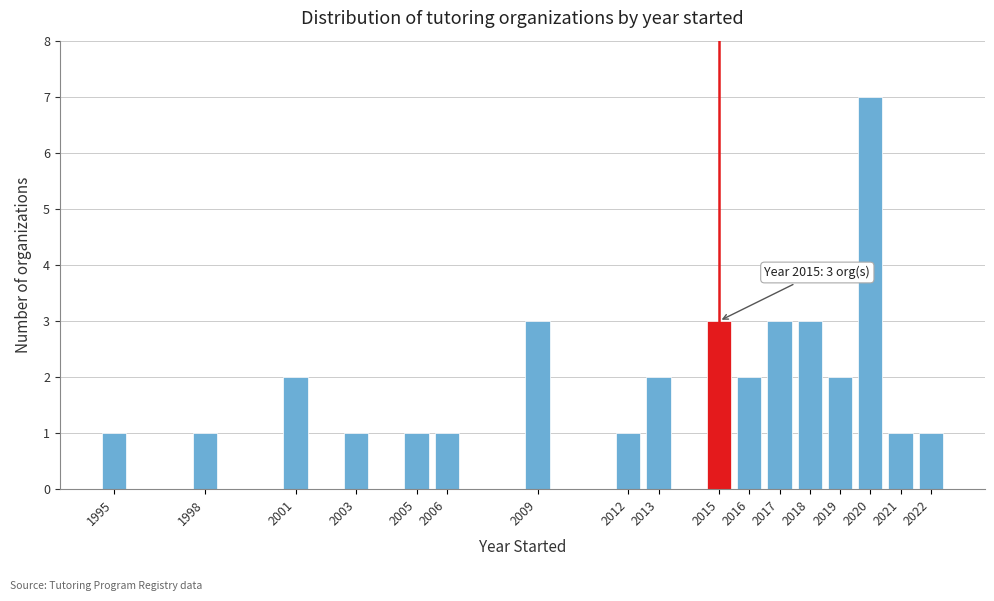

Which range on the x-axis has the tallest bar?

2019.5 to 2020.5